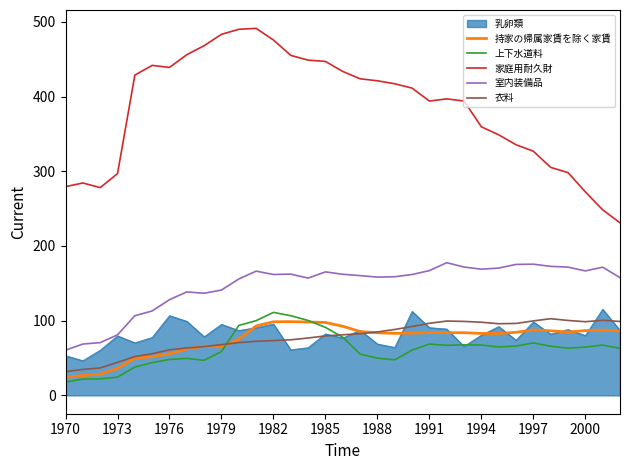

What is the difference between the maximum and second lowest values in the 上下水道料 series?

89.3